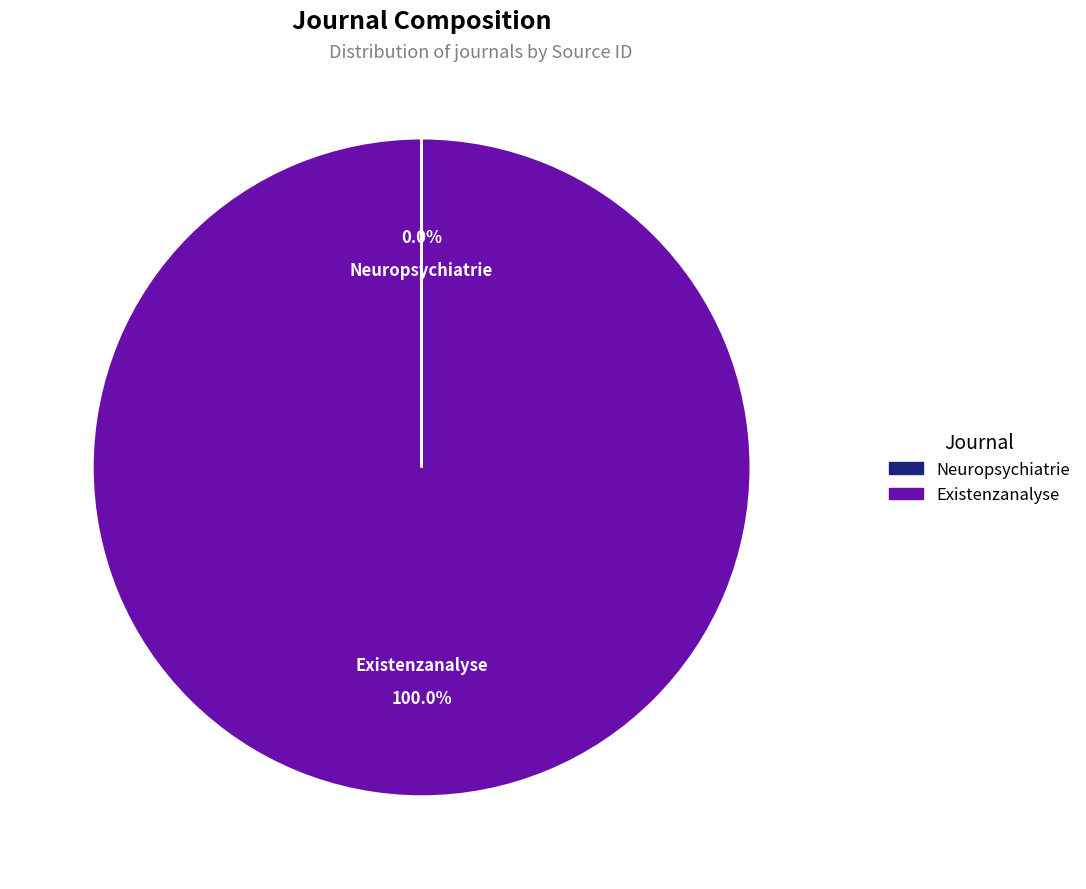

Which category accounts for the majority?

Existenzanalyse